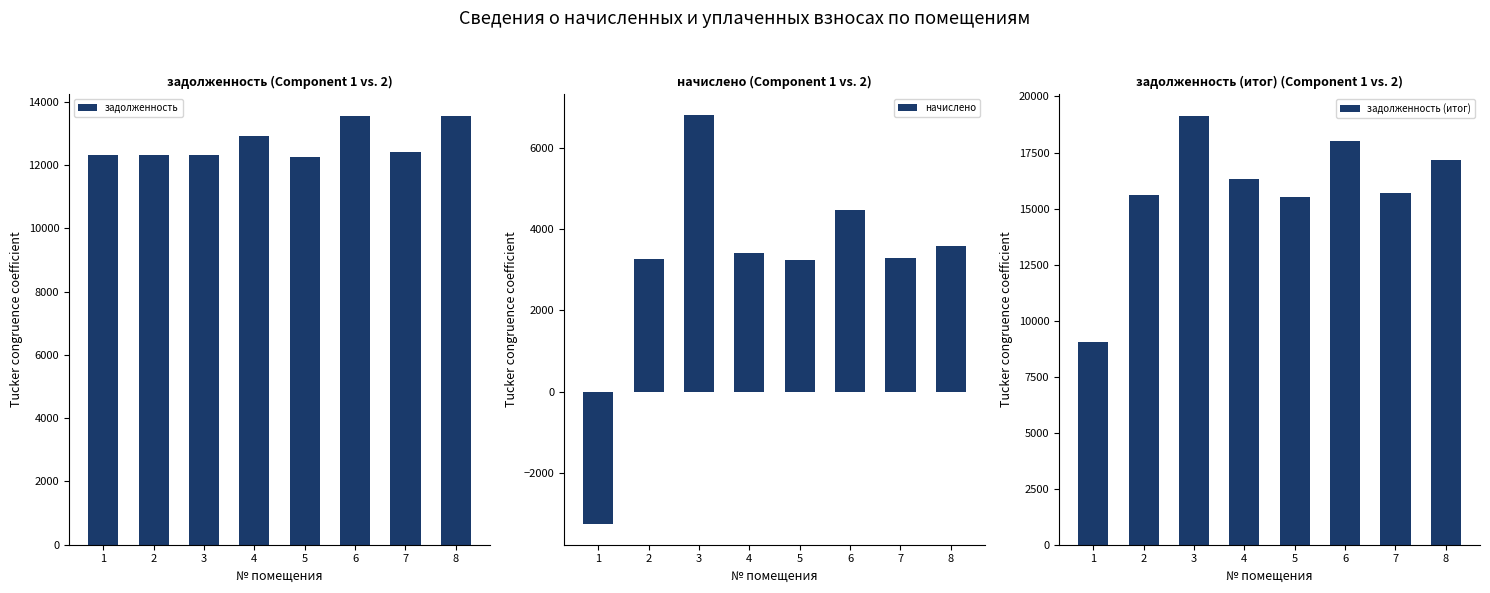

At how many categories does at least one series exceed 3222?

8